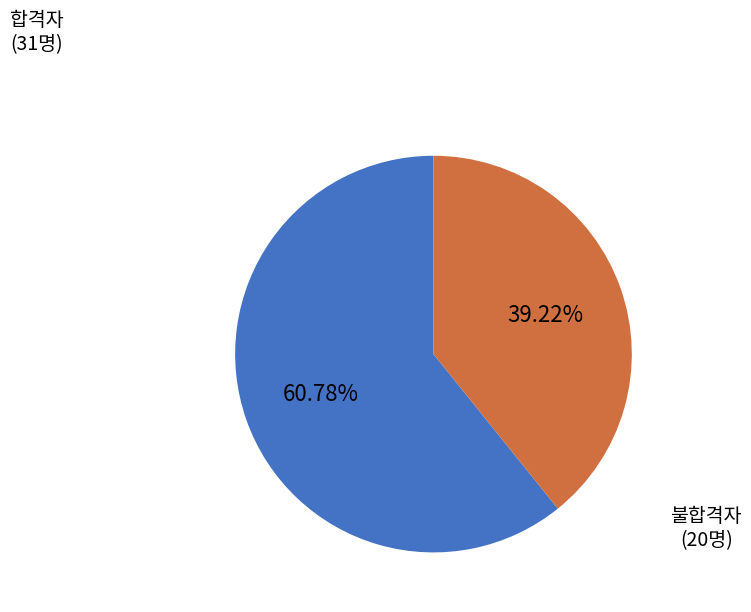

Is there a majority slice in this chart?

Yes